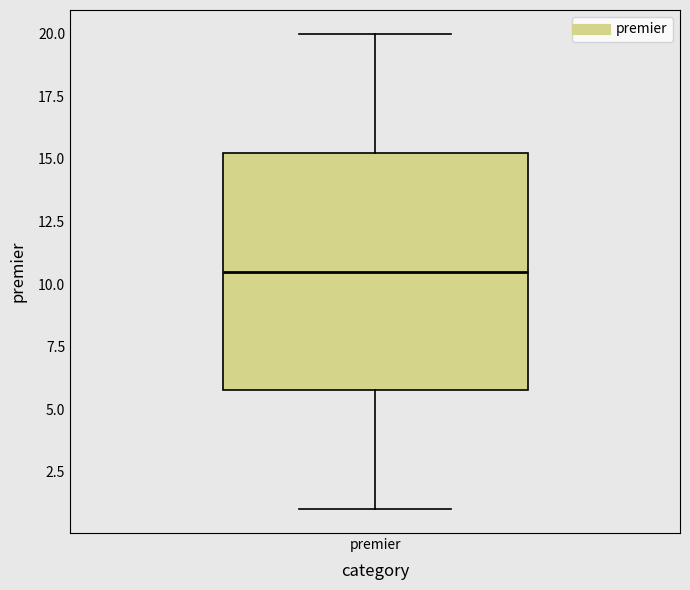

Read this box plot against the y-axis: the position of the median line, the range covered by the box, and the ends of both whiskers. The values are not printed on the chart, so give them approximately, as read against the axis.

median 10.5, box 6.0 to 15.5, whiskers 1.0 to 20.0